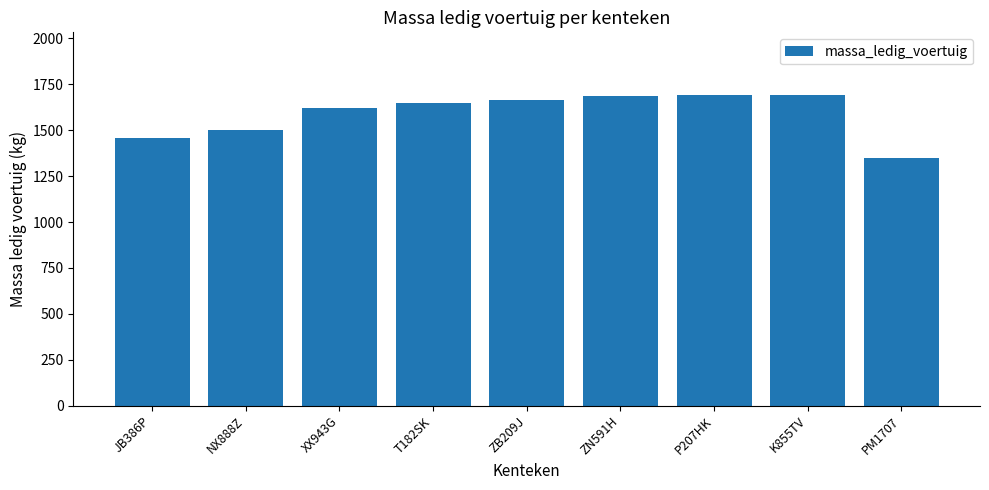

What is the sum of the values at K855TV and JB386P?

3154